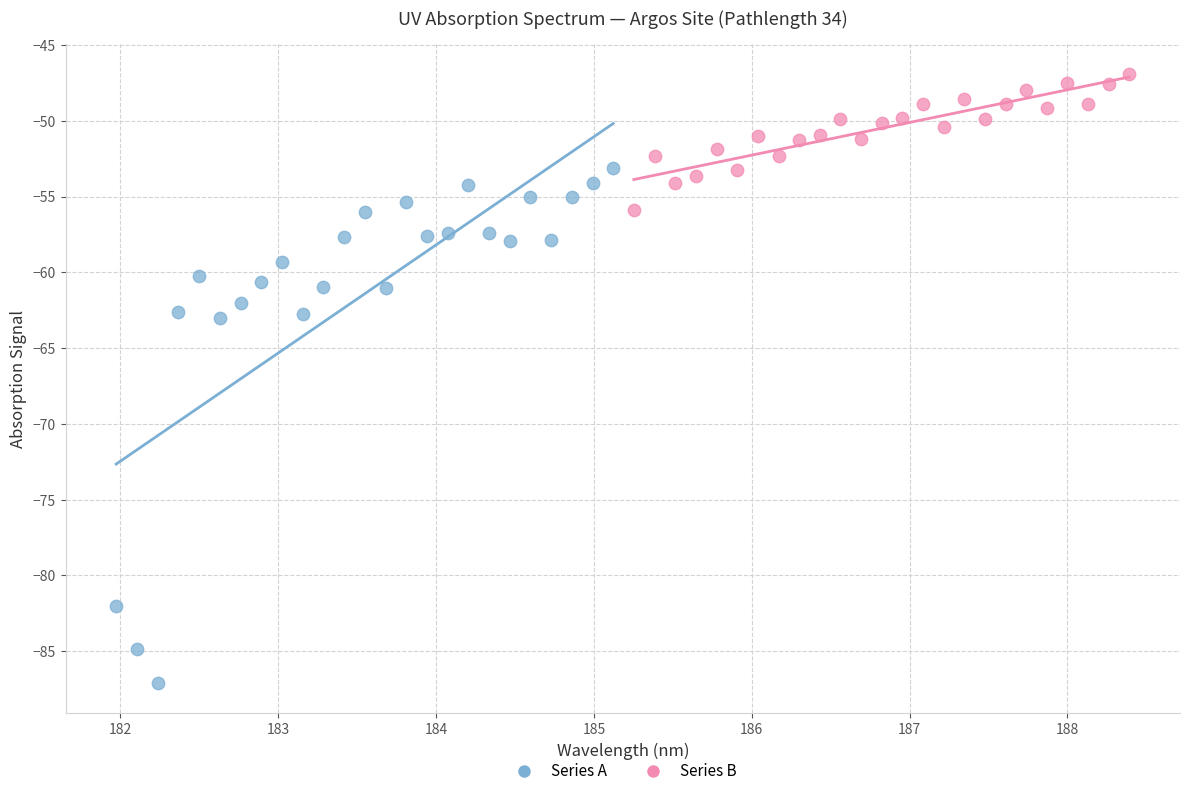

Which series reaches the maximum Y coordinate?

Series B